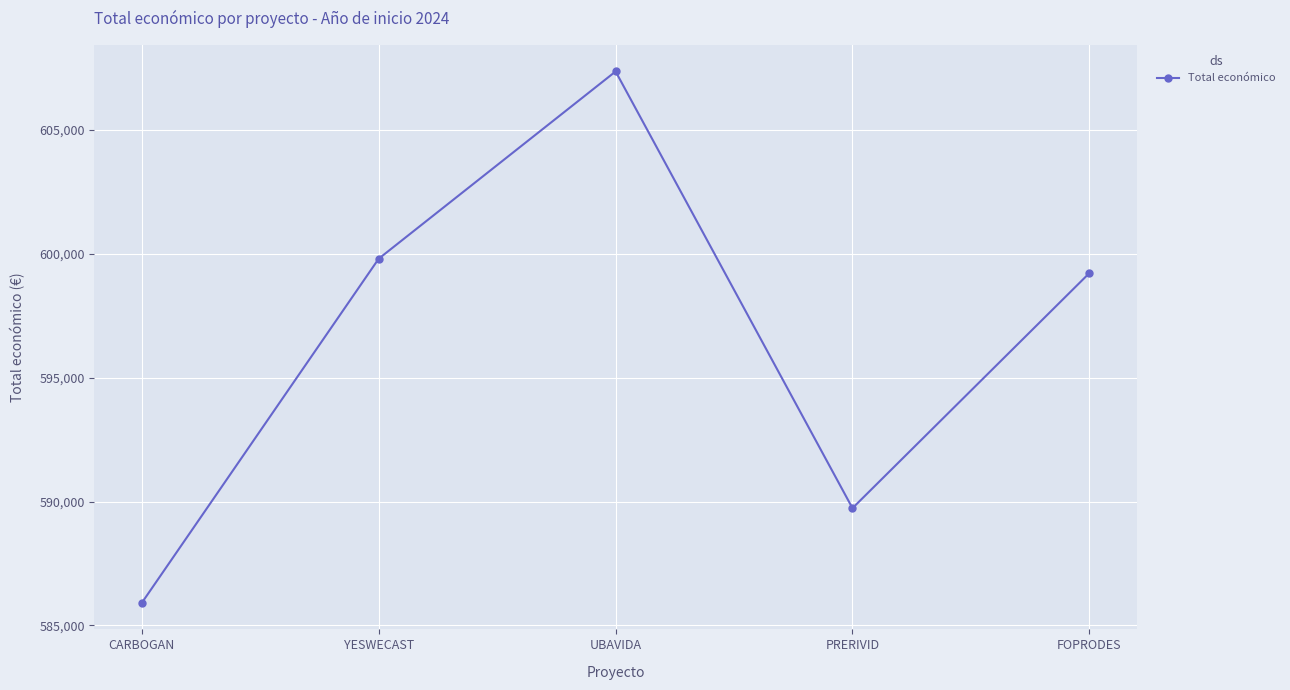

What value does the data have at PRERIVID, to the nearest 50?

589750